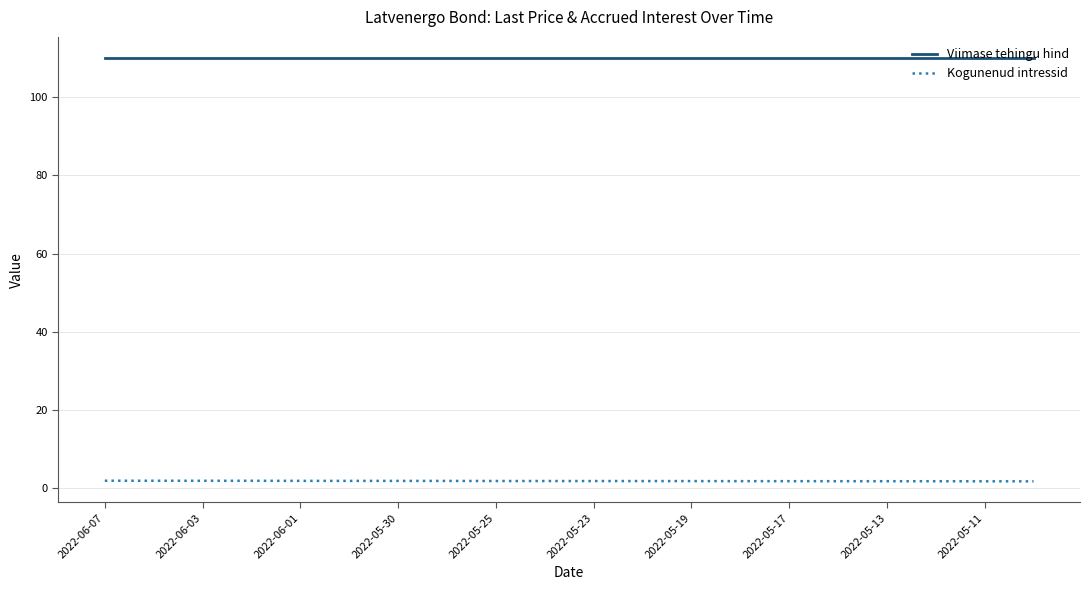

What is the difference between the second highest and minimum values in the Kogunenud intressid series?

0.1